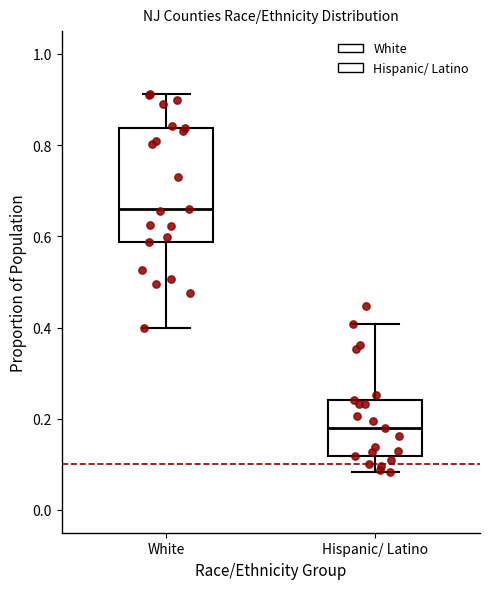

Which box is the tallest, from its lower edge to its upper edge?

White